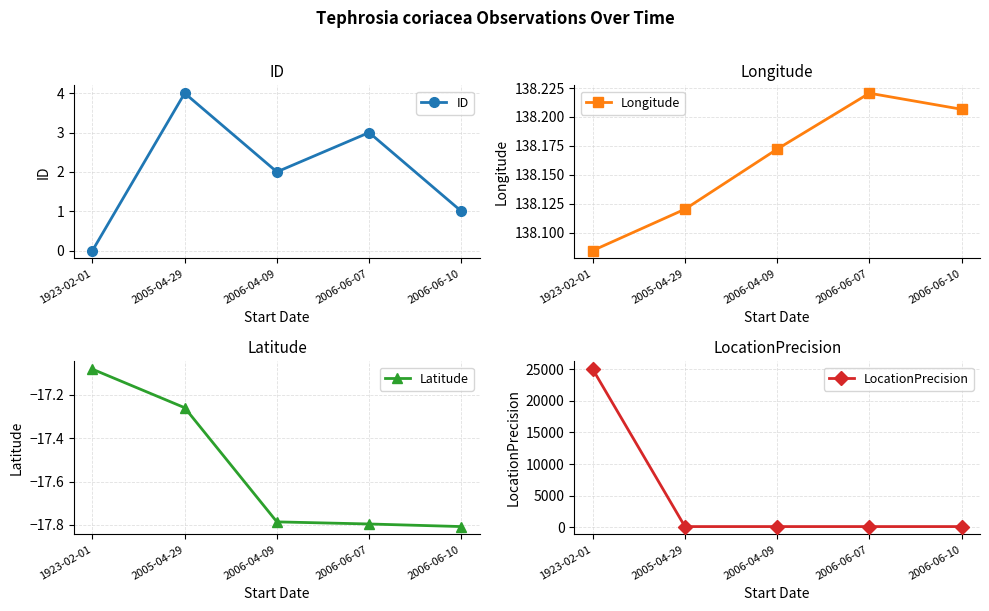

How many lines are shown in the chart?

4